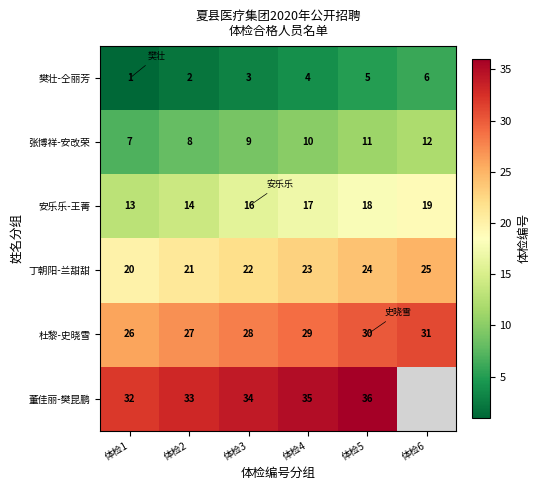

What is the maximum value shown in the chart?

36.0